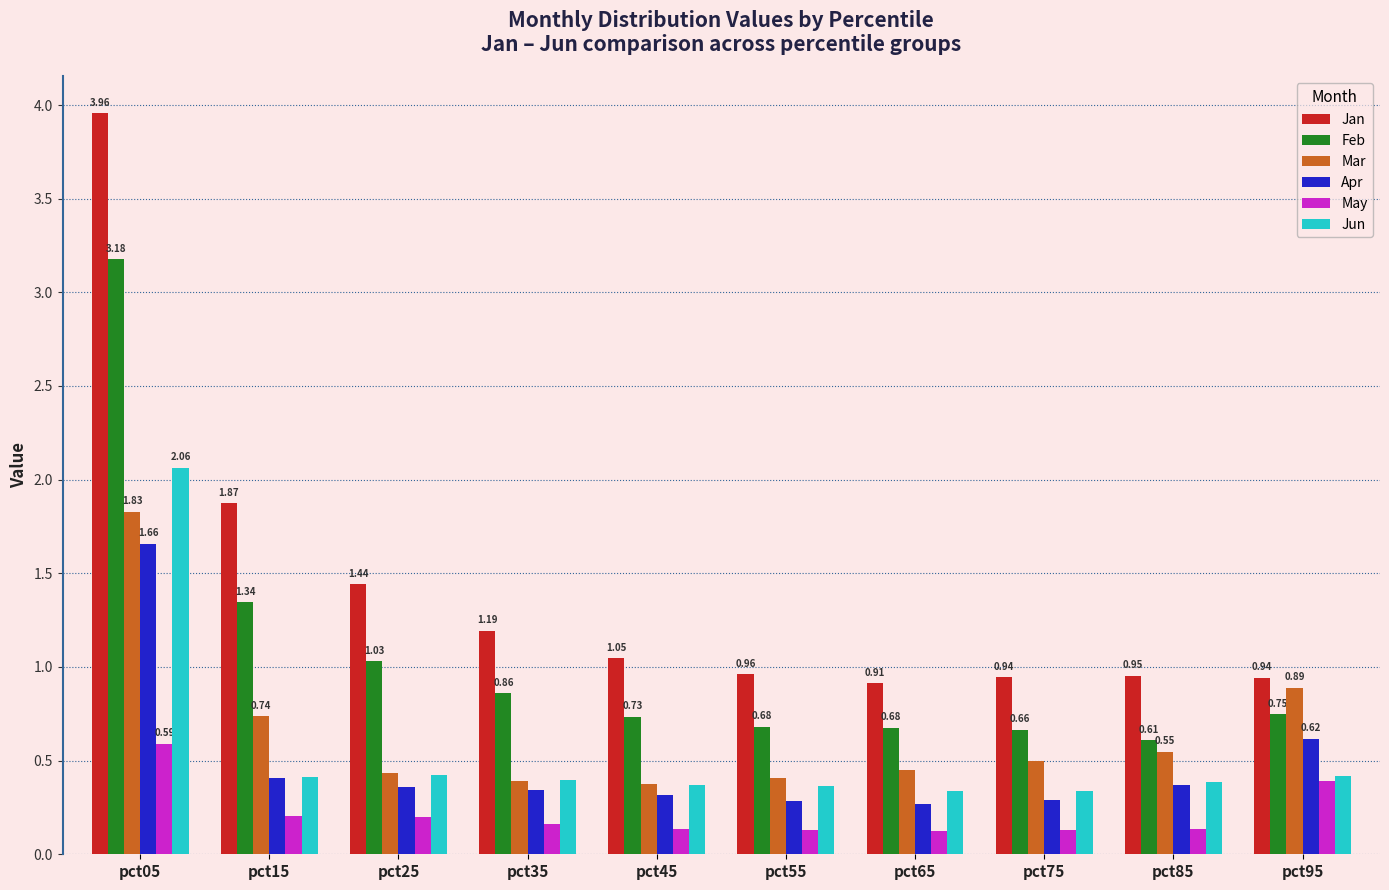

What are all the series names shown in the legend?

Jan, Feb, Mar, Apr, May, Jun